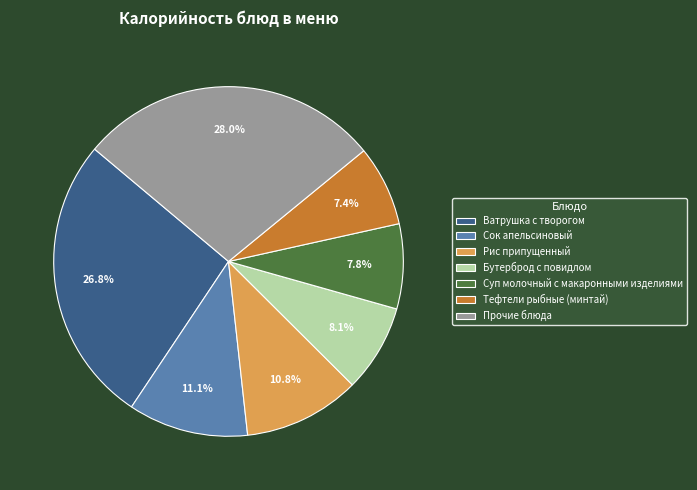

Which slice is the largest?

Прочие блюда